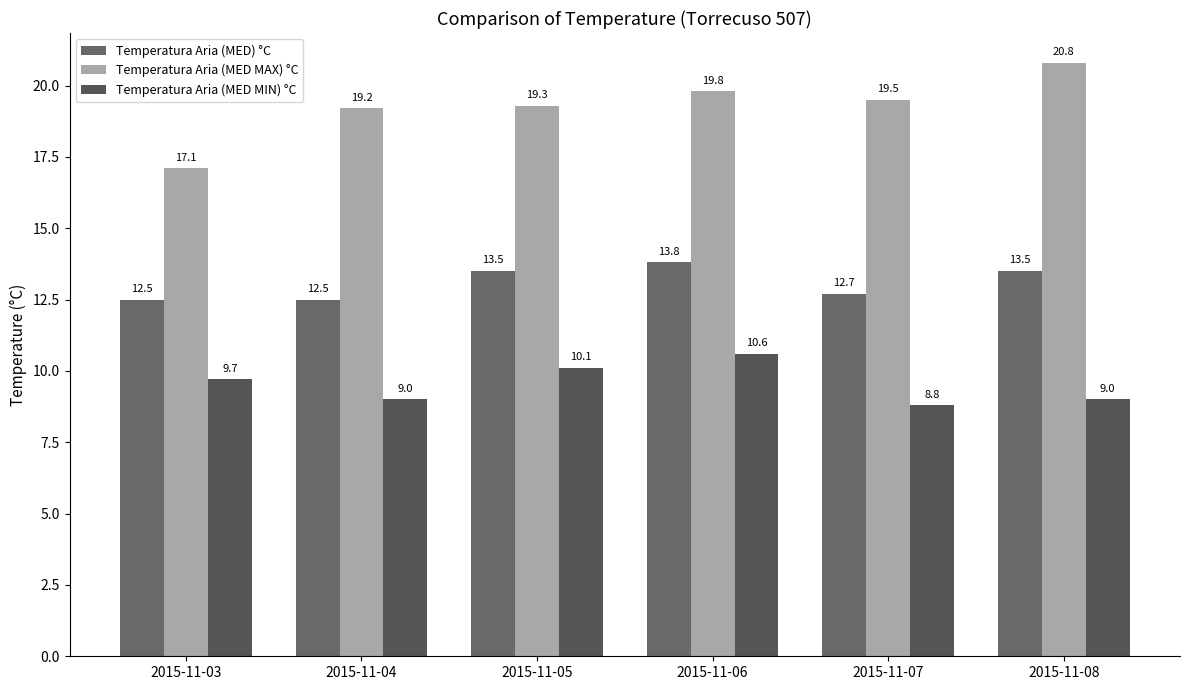

List the series in order of their overall mean, highest first.

Temperatura Aria (MED MAX) °C, Temperatura Aria (MED) °C, Temperatura Aria (MED MIN) °C